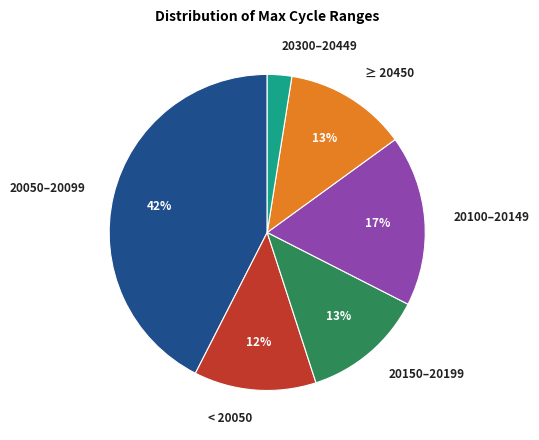

Combined, do 20300–20449 and < 20050 account for over 50%?

No